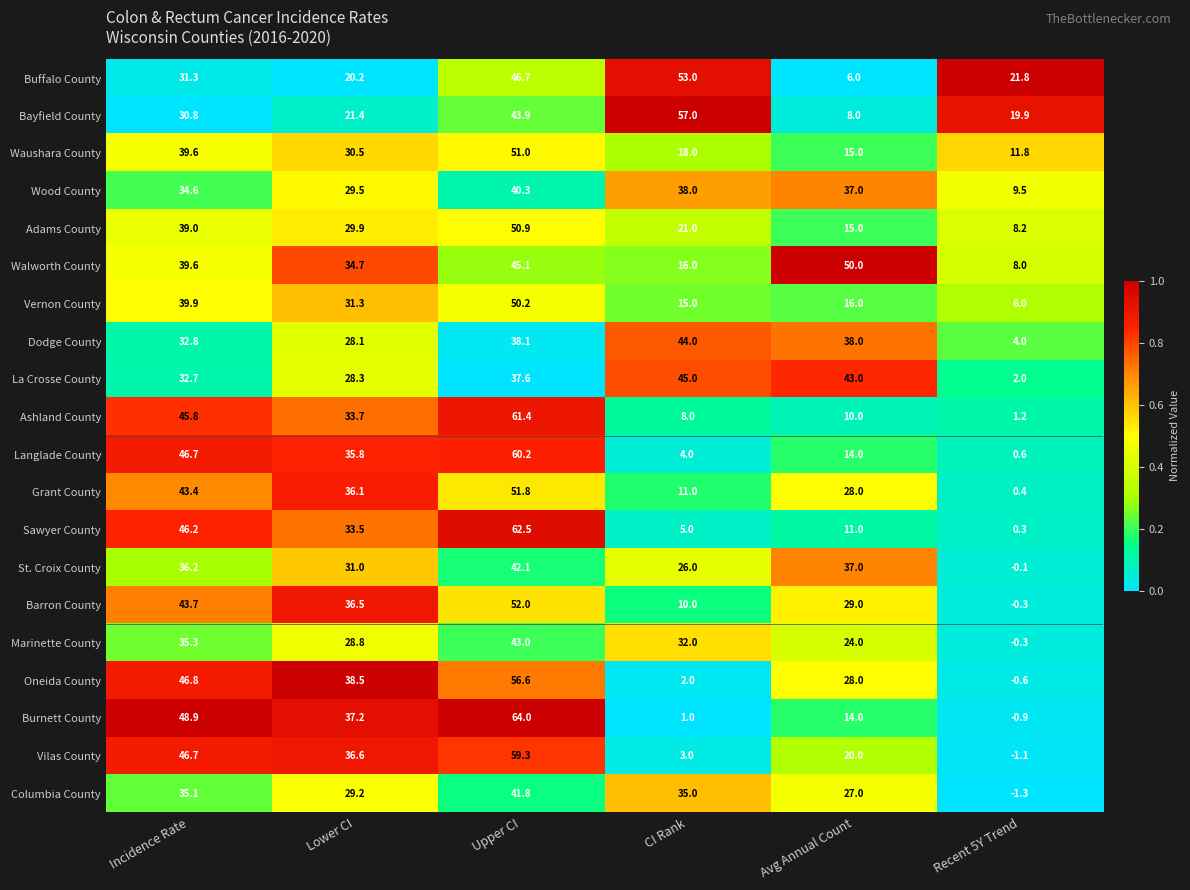

Is the value of Marinette County at Upper CI greater than the value of Bayfield County at Incidence Rate?

Yes